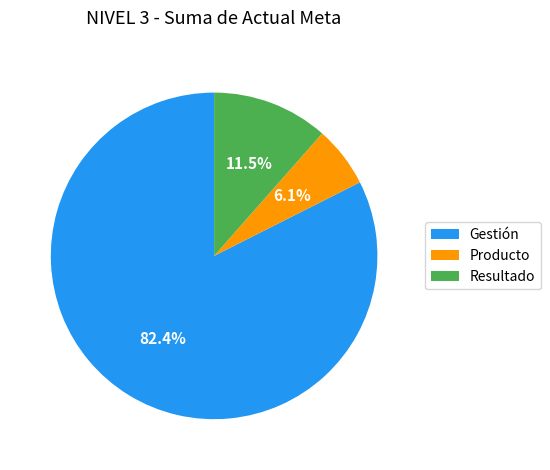

Which category has the smallest portion of the pie?

Producto